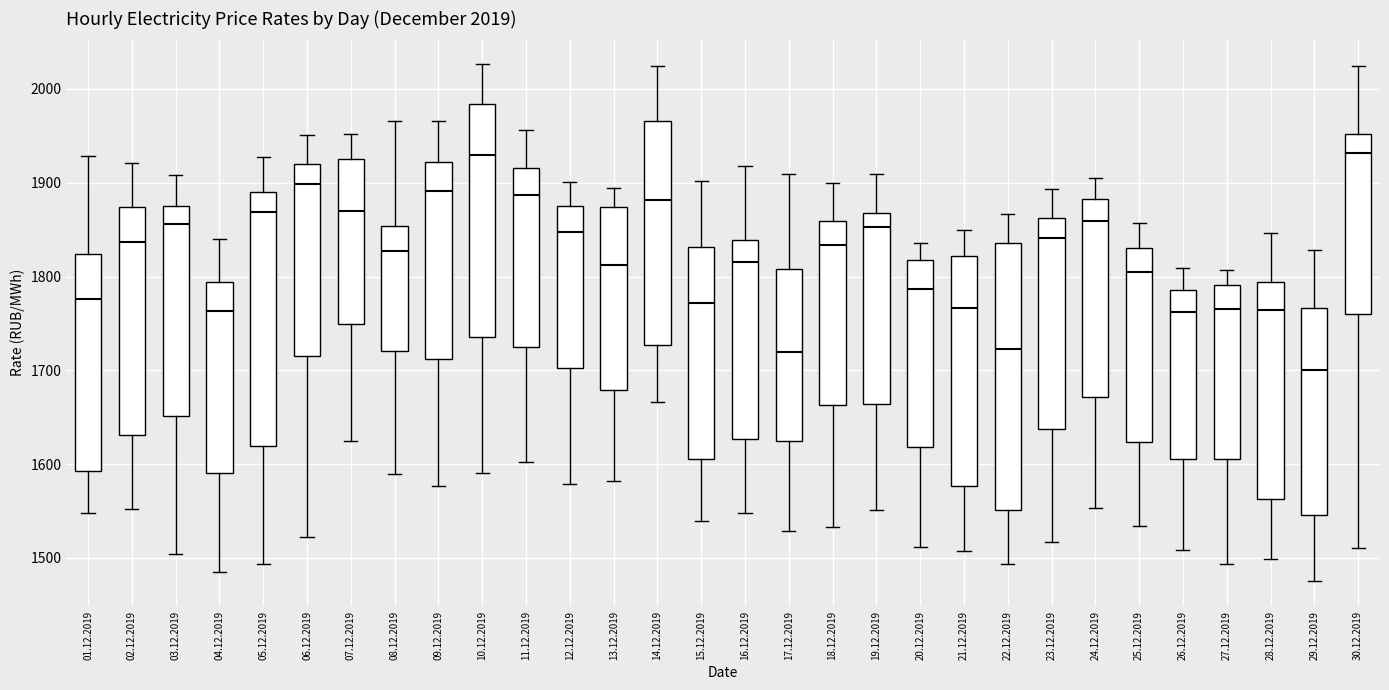

Comparing the boxes themselves (not the whiskers), which one is the tallest?

22.12.2019